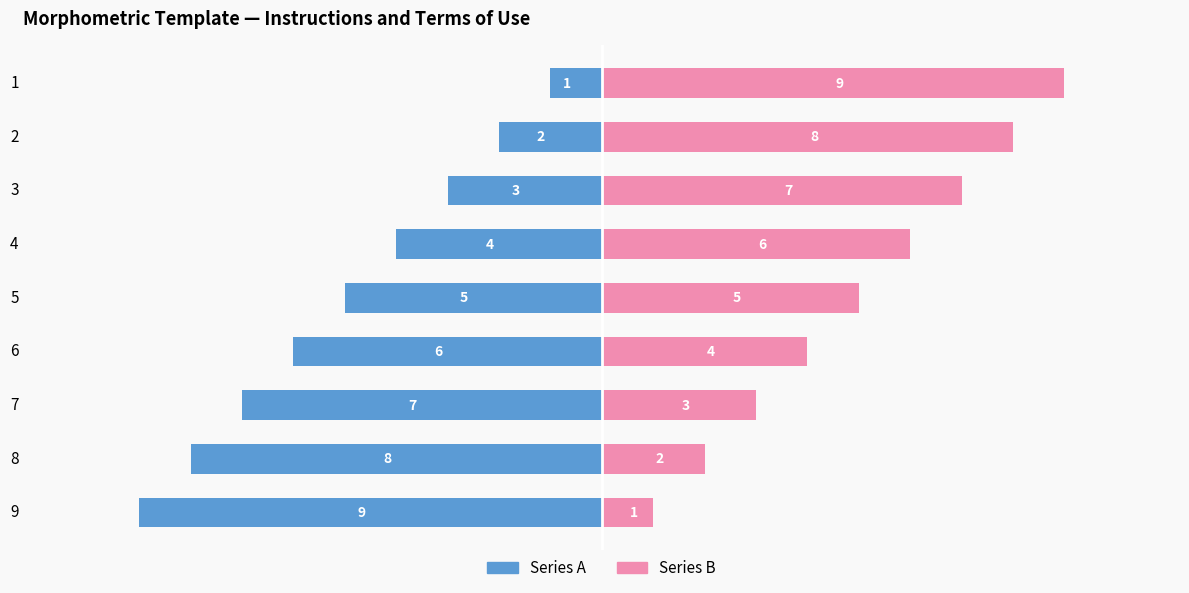

The Series B series shows 7 at 6. True or false?

False